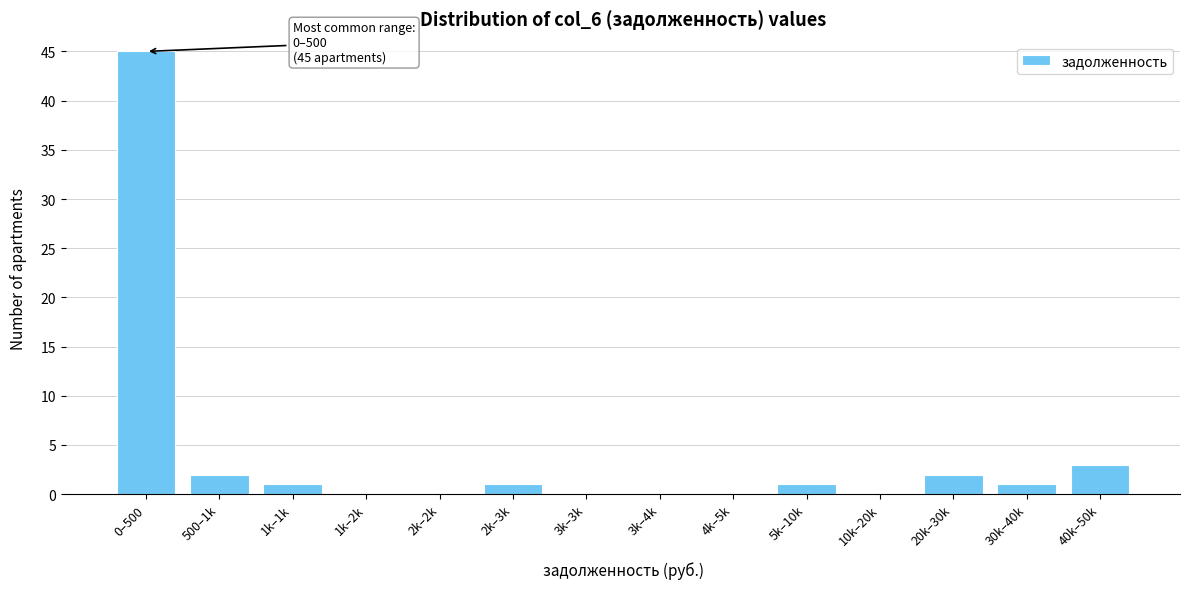

Reading right to left, what are all the values shown in this chart?

40k–50k=3	30k–40k=1	20k–30k=2	10k–20k=0	5k–10k=1	4k–5k=0	3k–4k=0	3k–3k=0	2k–3k=1	2k–2k=0	1k–2k=0	1k–1k=1	500–1k=2	0–500=45